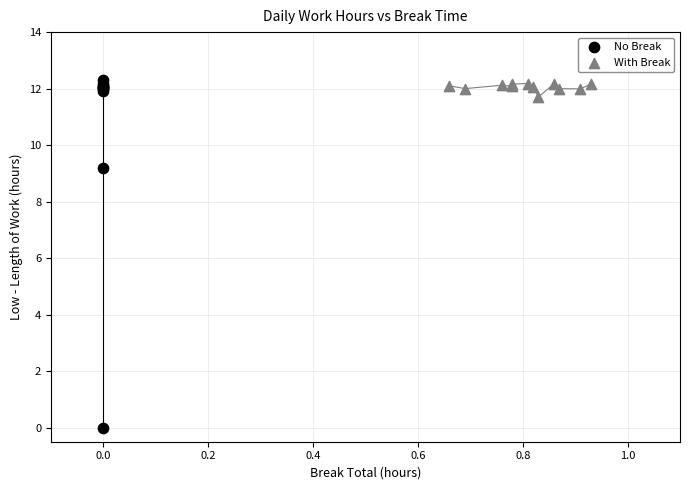

Which series reaches the minimum Y coordinate?

No Break